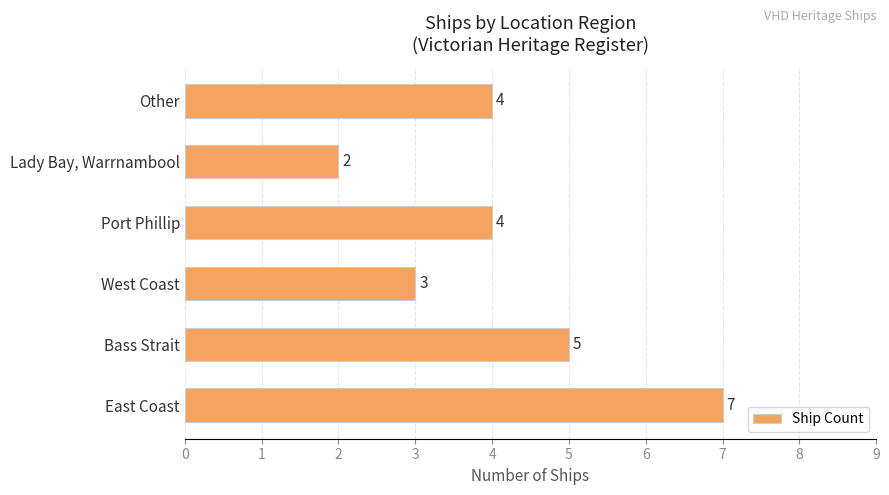

How many values are below 4?

2